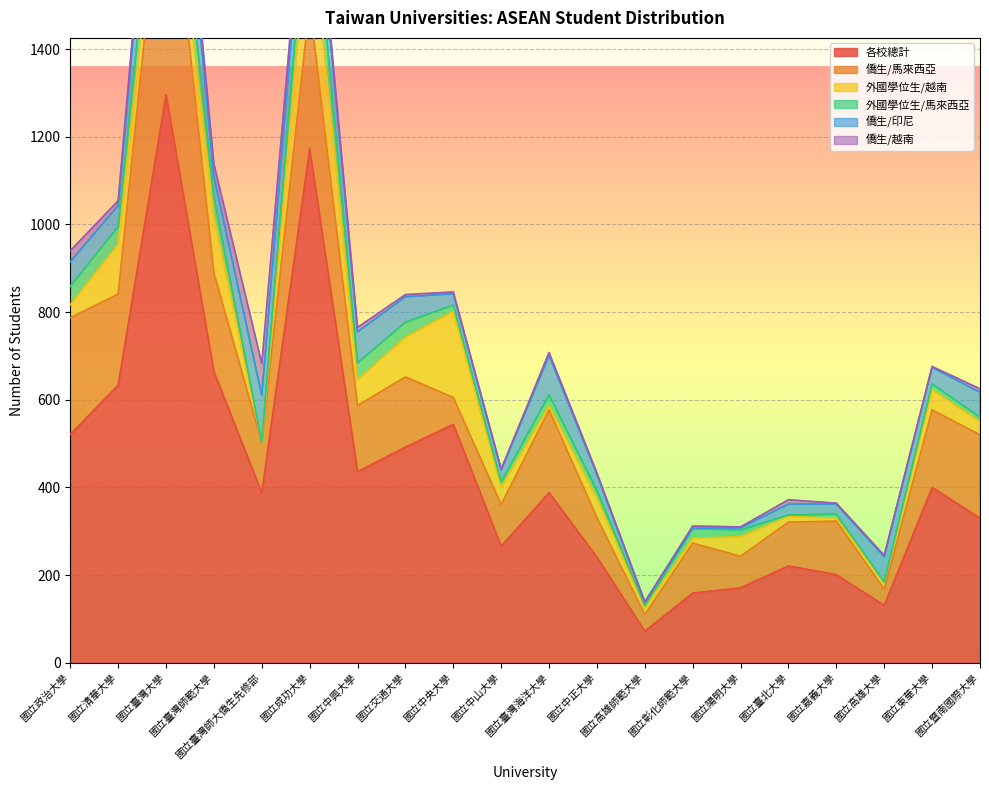

Does the chart display data point markers on the line(s)?

No